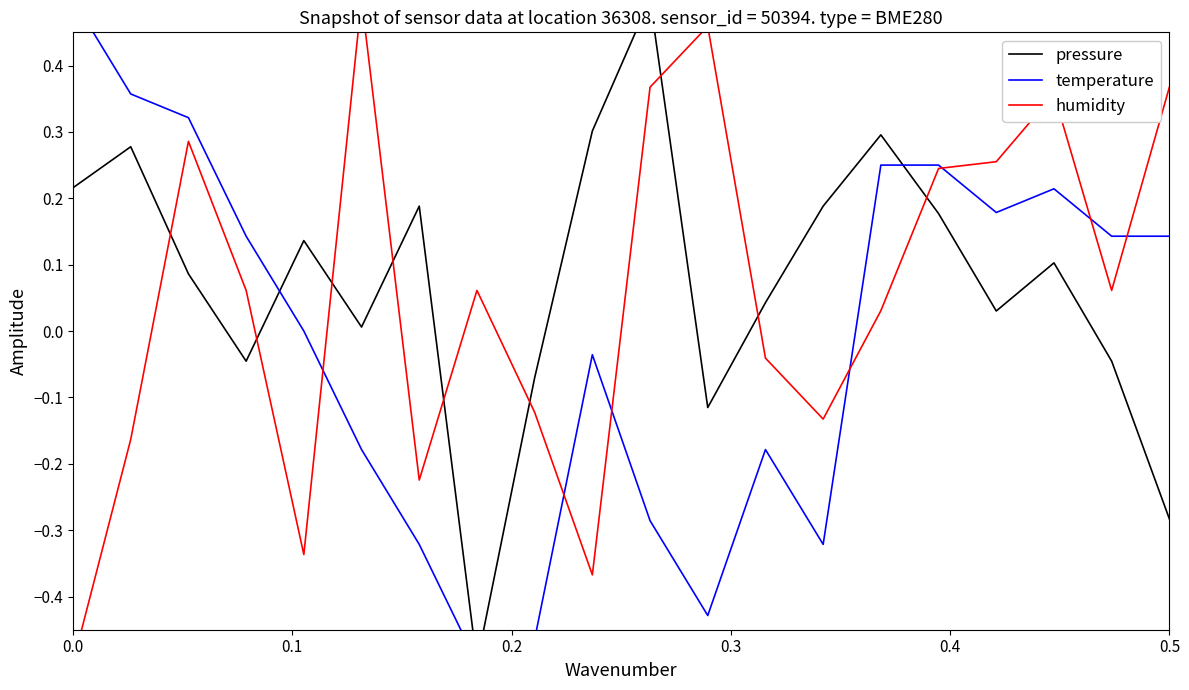

Reading left to right, list all the values displayed in this chart.

pressure: 0.2	0.3	0.1	-0.0	0.1	0.0	0.2	-0.5	-0.1	0.3	0.5	-0.1	0.0	0.2	0.3	0.2	0.0	0.1	-0.0	-0.3
temperature: 0.5	0.4	0.3	0.1	-0.0	-0.2	-0.3	-0.5	-0.5	-0.0	-0.3	-0.4	-0.2	-0.3	0.2	0.2	0.2	0.2	0.1	0.1
humidity: -0.5	-0.2	0.3	0.1	-0.3	0.5	-0.2	0.1	-0.1	-0.4	0.4	0.5	-0.0	-0.1	0.0	0.2	0.3	0.4	0.1	0.4